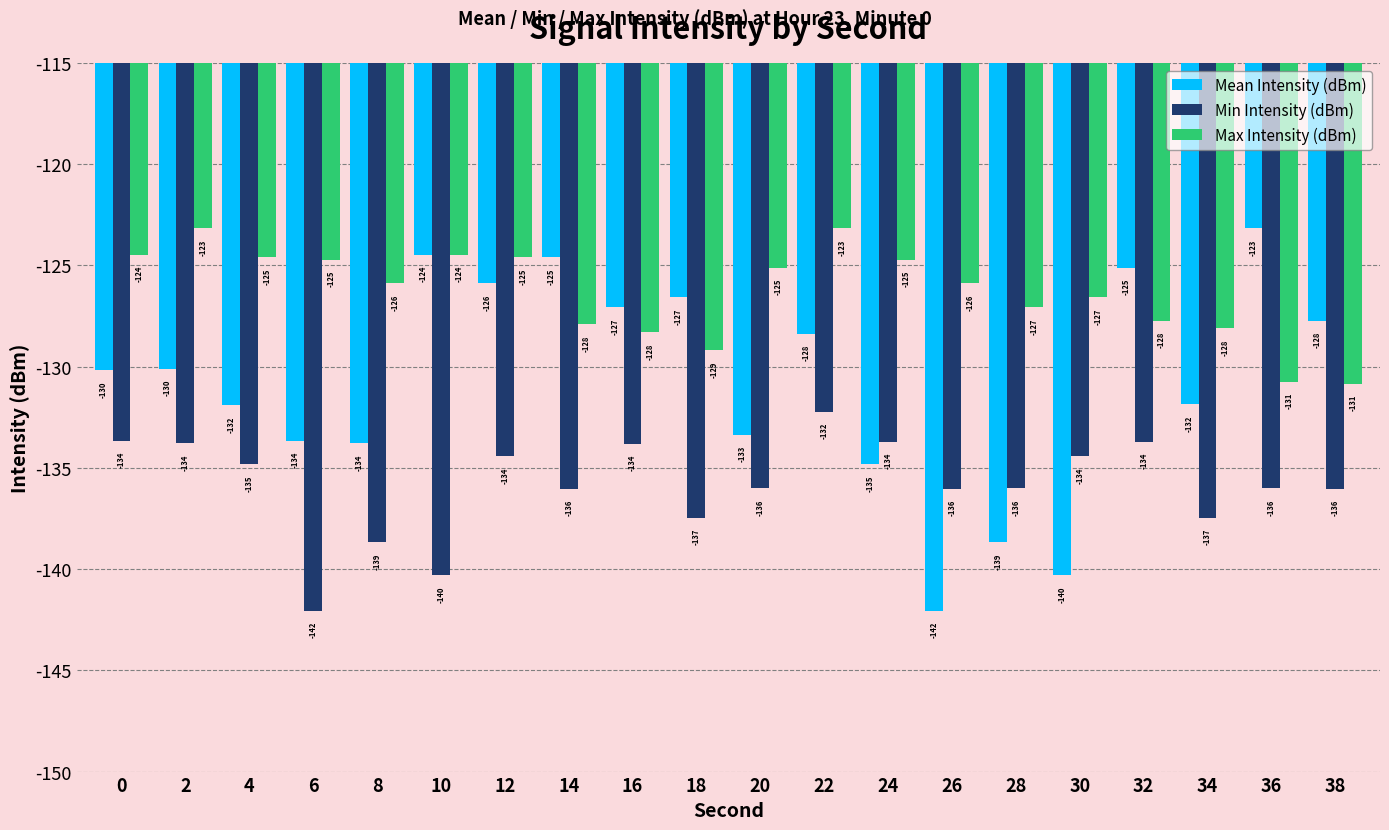

What is the approximate value of Mean Intensity (dBm) at 26?

-142.1